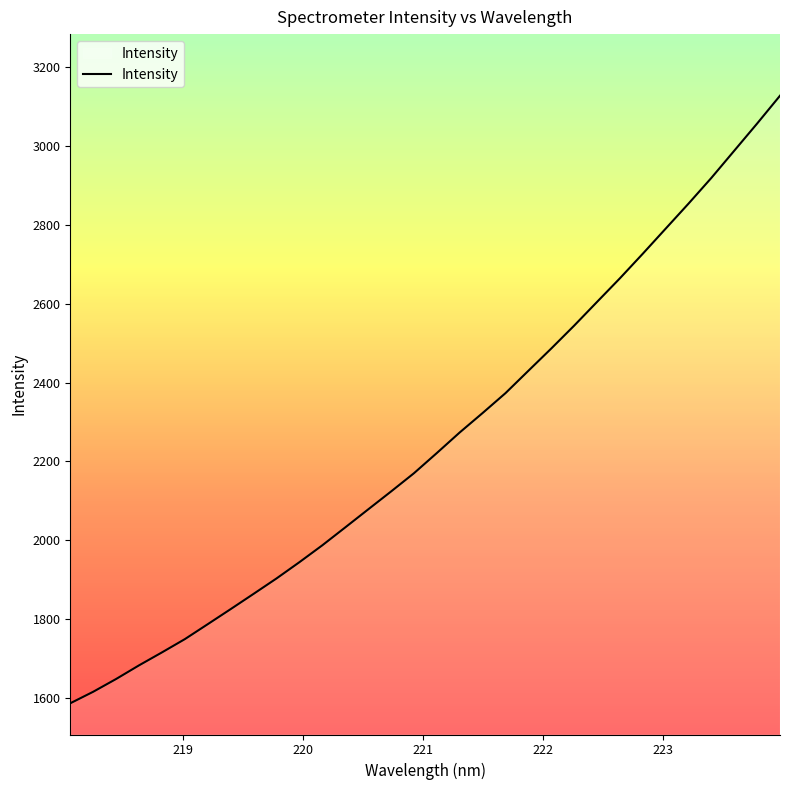

How many lines are shown in the chart?

1